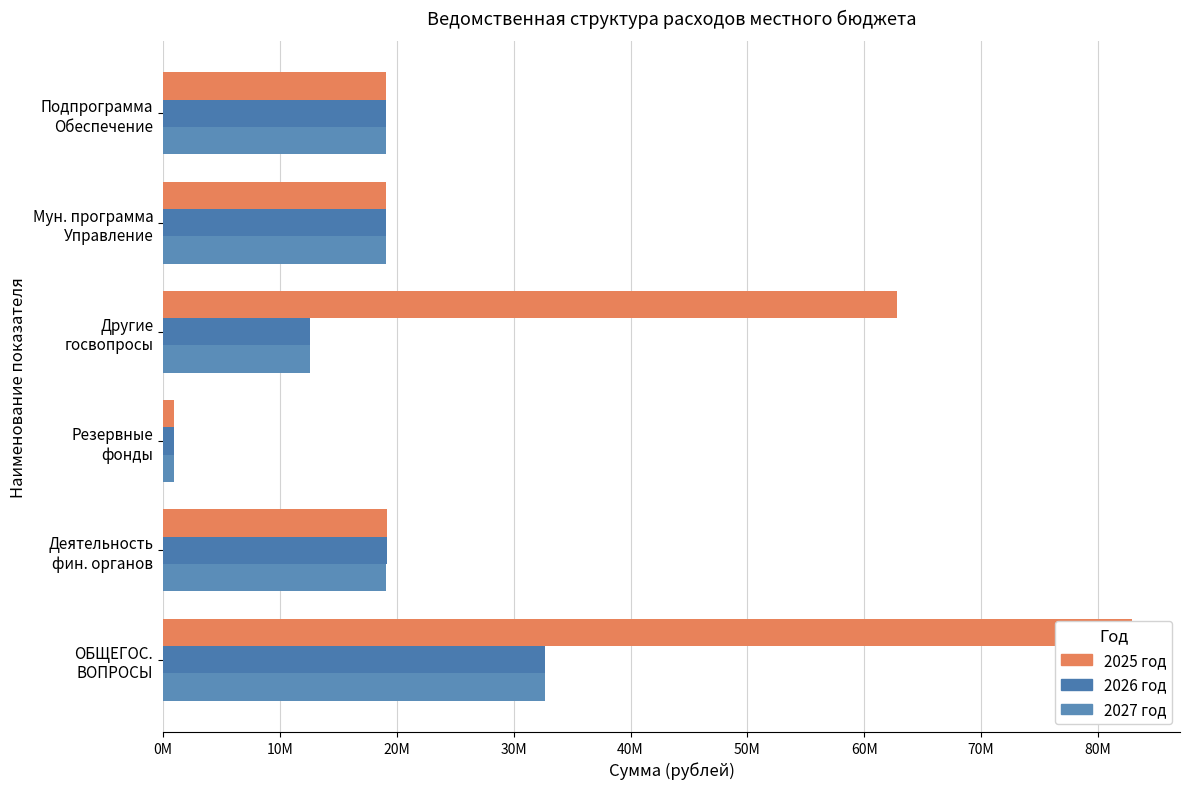

What is the value of the 2027 bar at the 4th from the left?

12617900.0